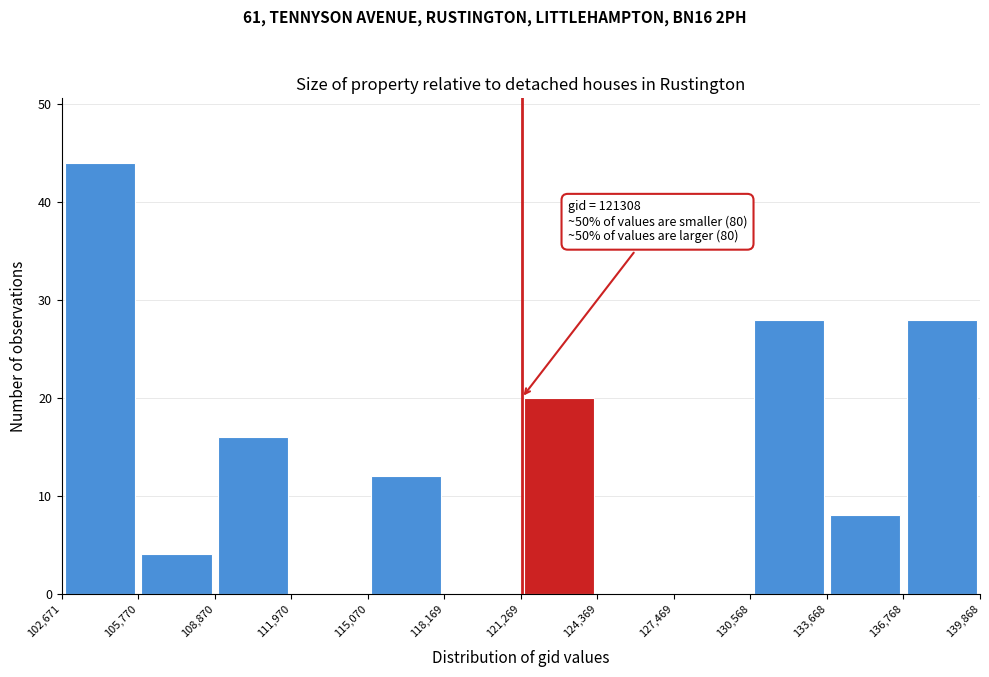

Which range on the x-axis has the tallest bar?

102,671 to 105,770